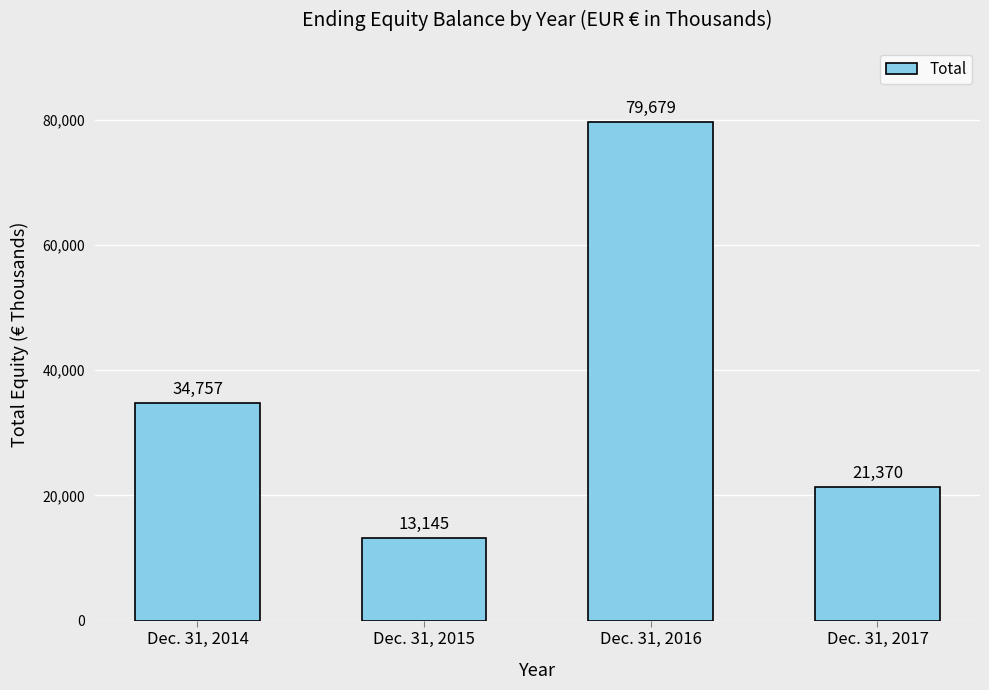

Reading left to right, extract all data points from this chart.

Dec. 31, 2014=34757	Dec. 31, 2015=13145	Dec. 31, 2016=79679	Dec. 31, 2017=21370